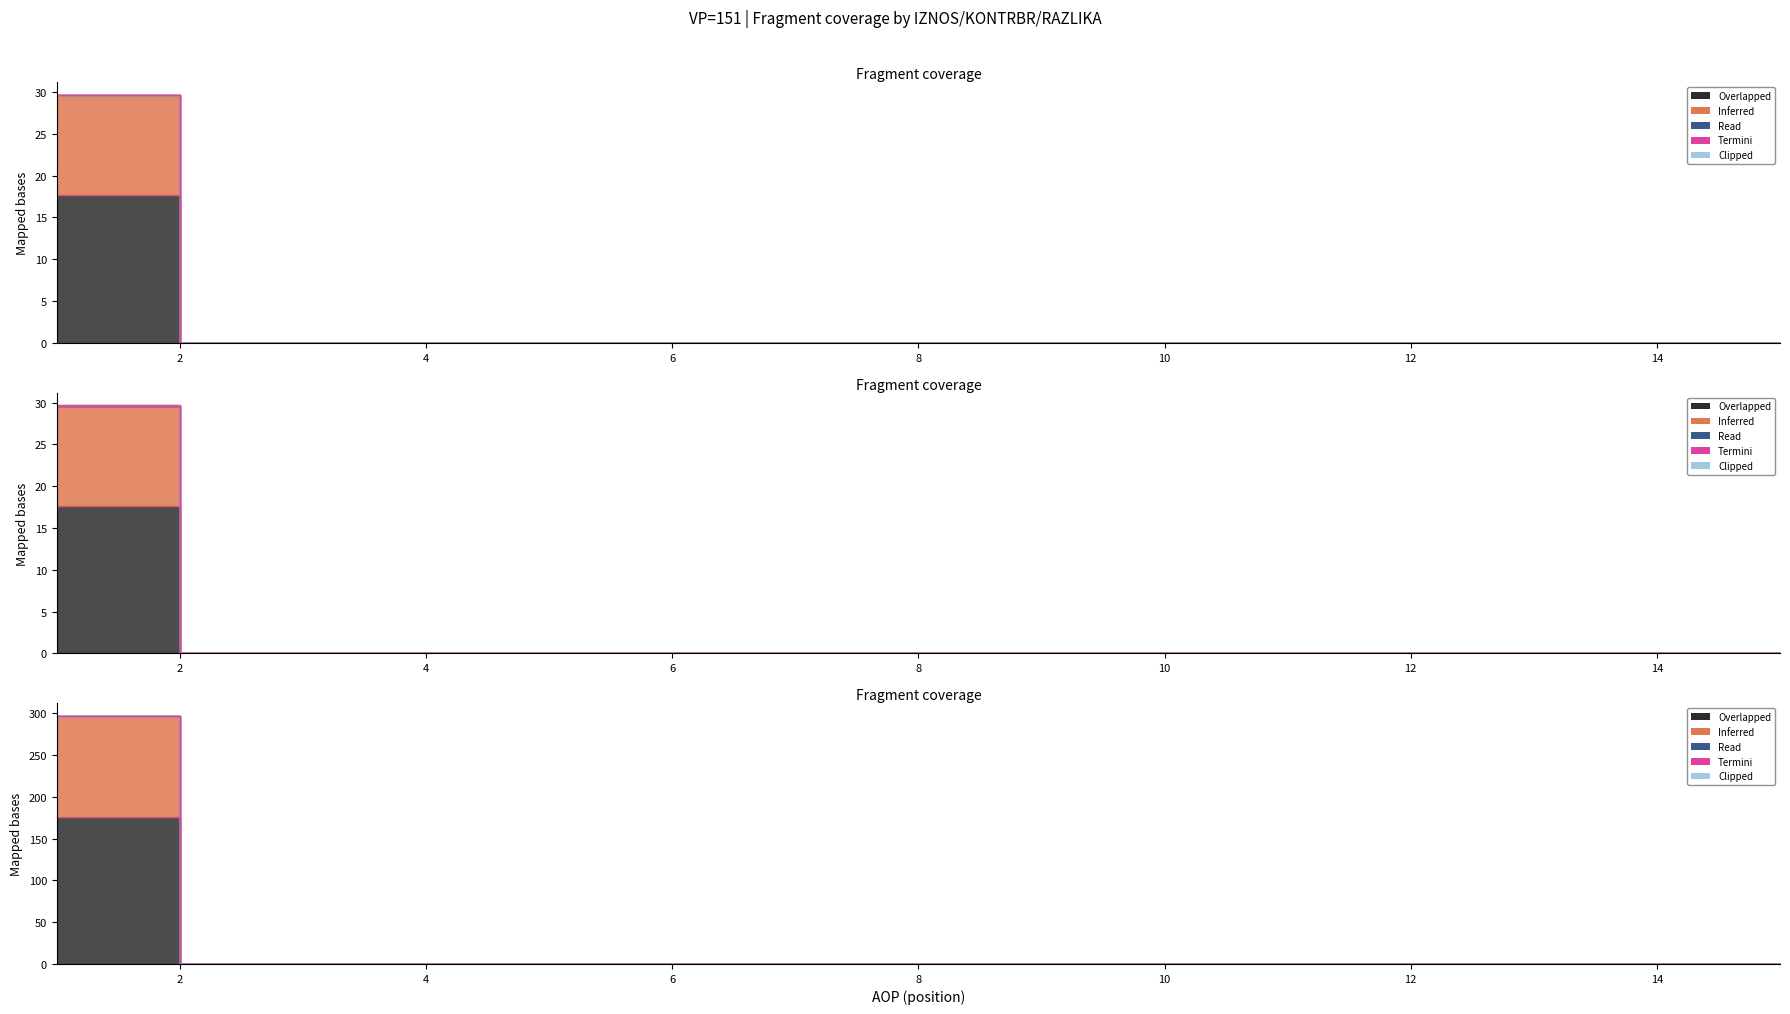

True or false: IZNOS02 has more than 0 interior local peaks.

False